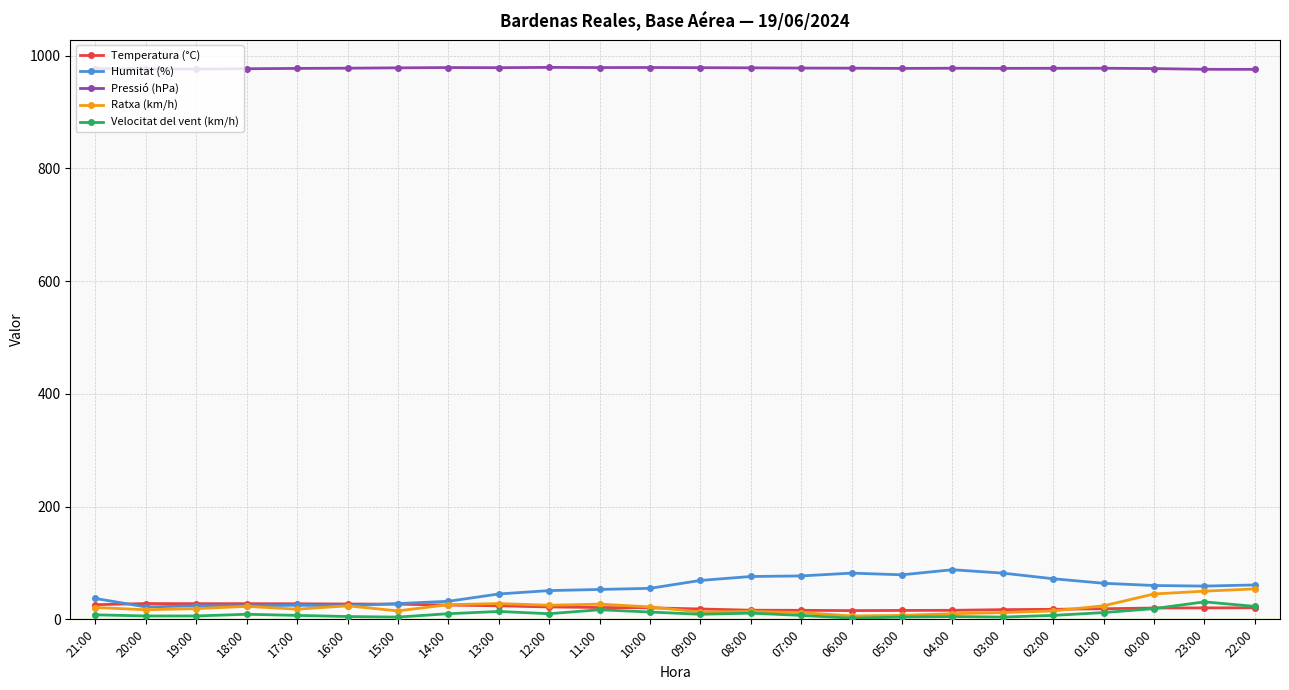

True or false: Pressió (hPa) and Velocitat del vent (km/h) intersect in this chart.

False